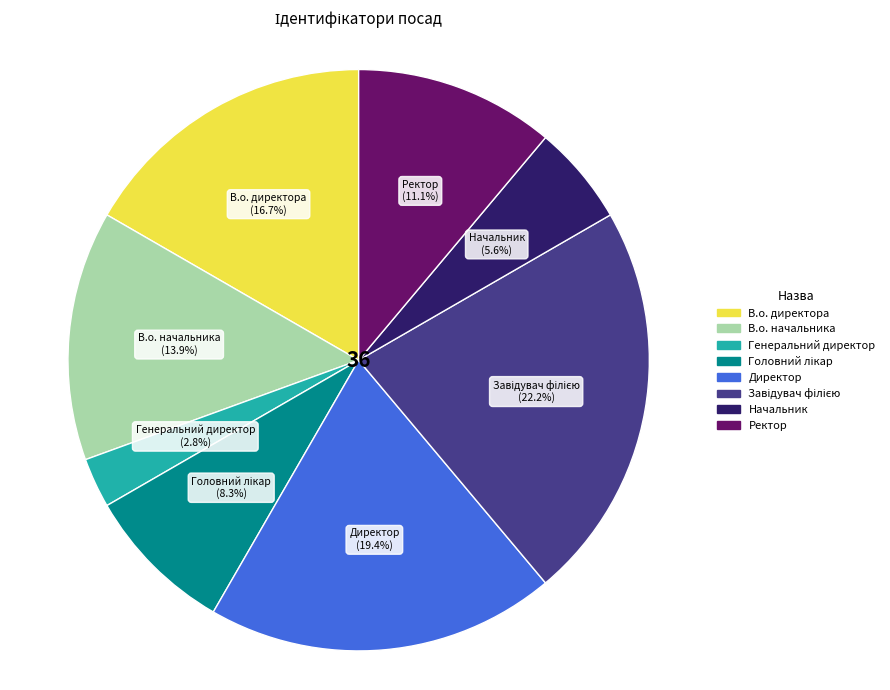

How many slices are in this pie chart?

8